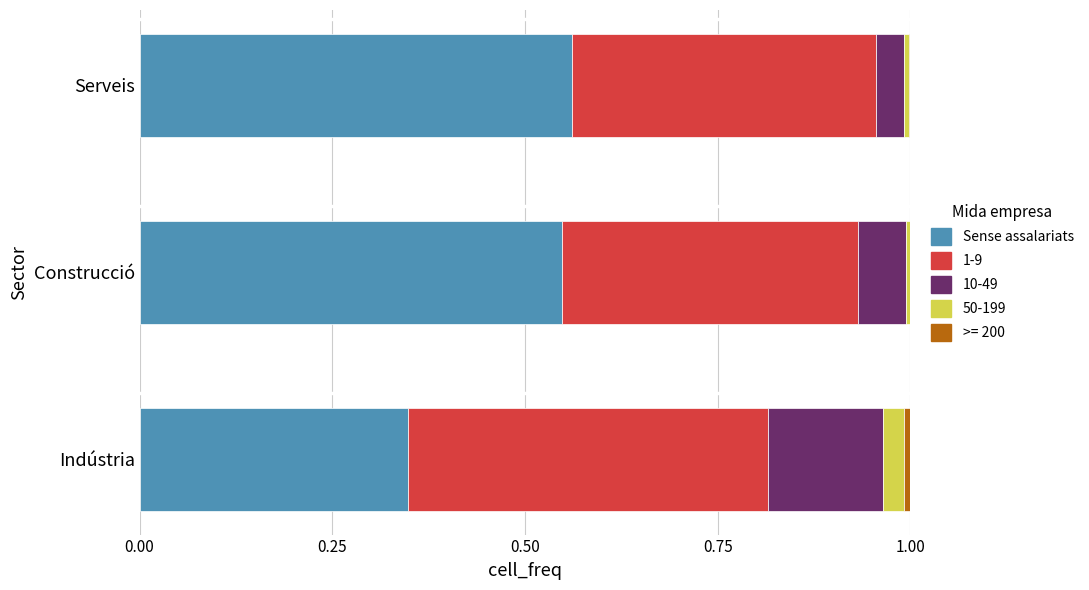

How many data points does each series have?

3